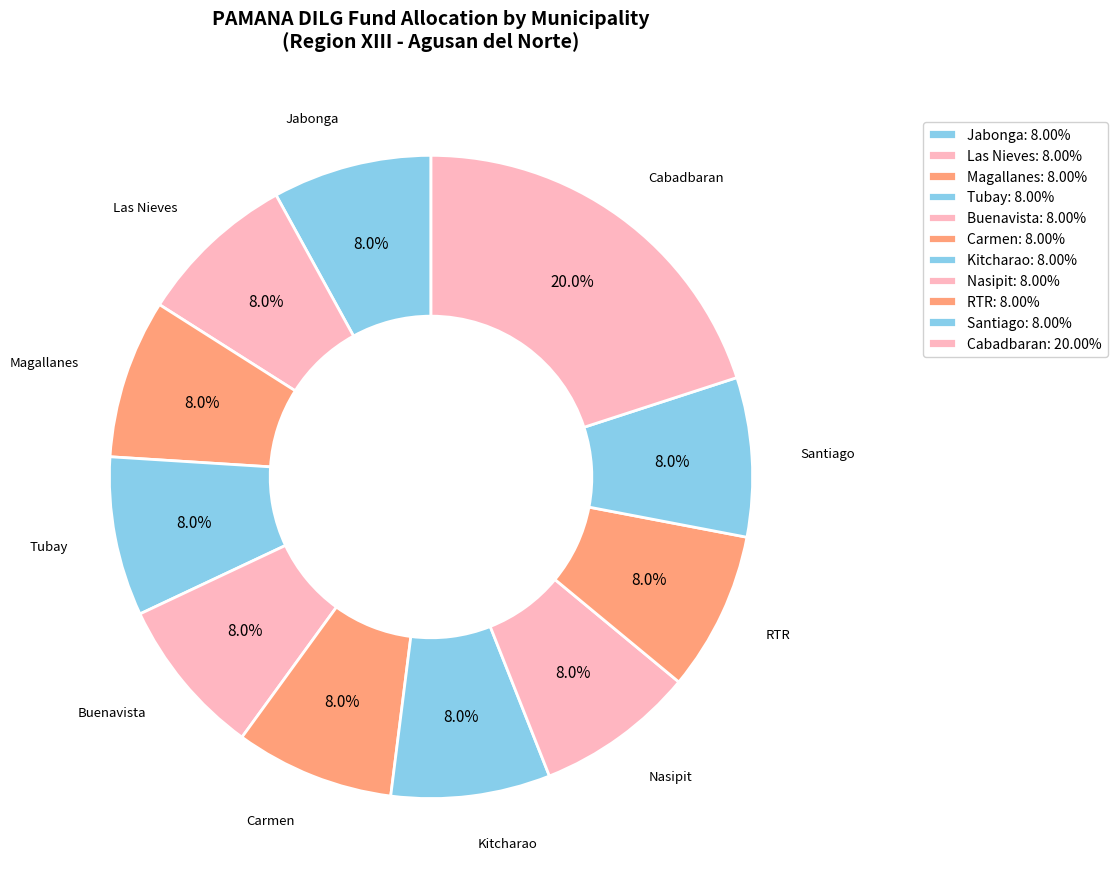

Which slice is the largest?

Cabadbaran